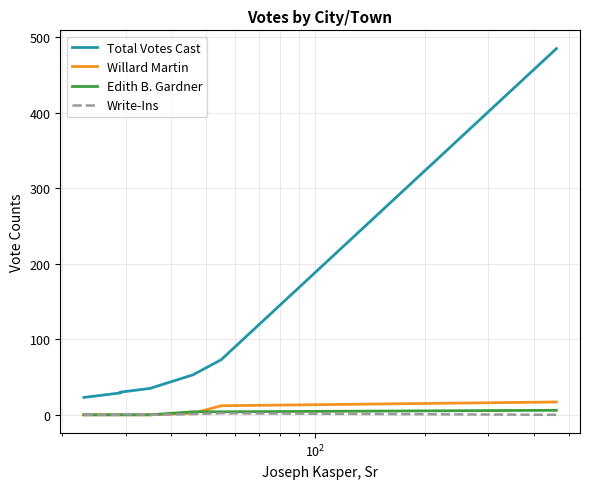

What is the difference between the second highest and minimum values in the Edith B. Gardner series?

4